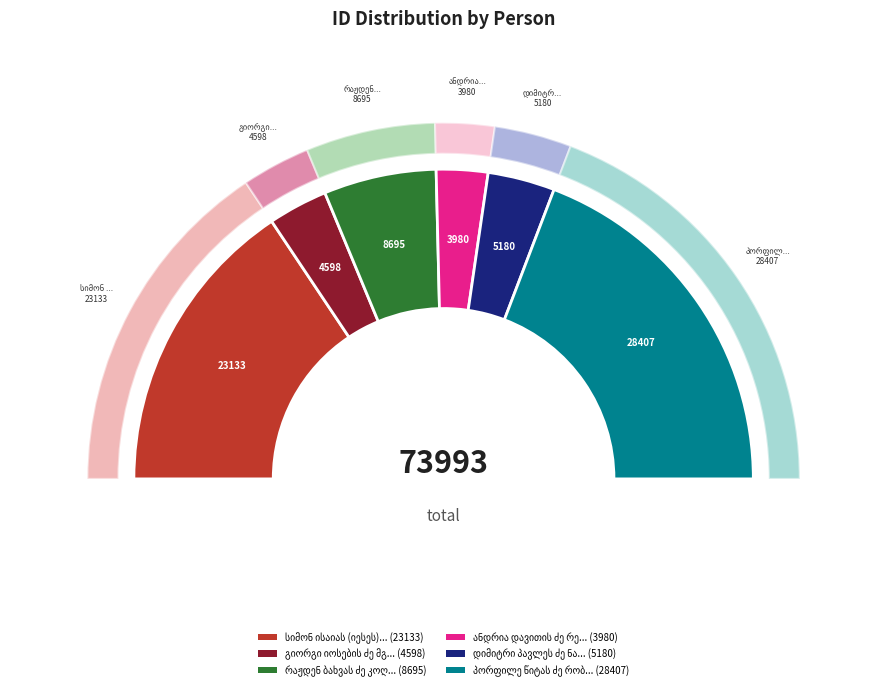

Which category has the smallest portion of the pie?

ანდრია დავითის ძე რეკვავა